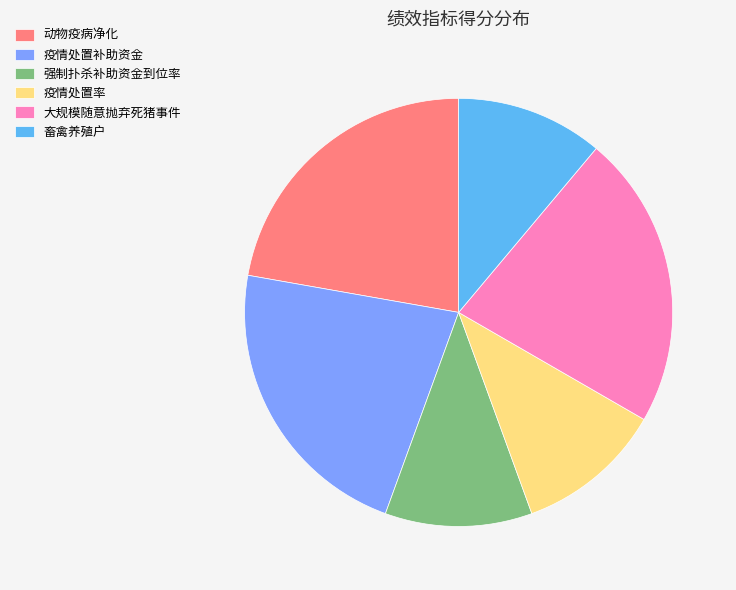

True or false: 畜禽养殖户 accounts for 23% of the total.

False